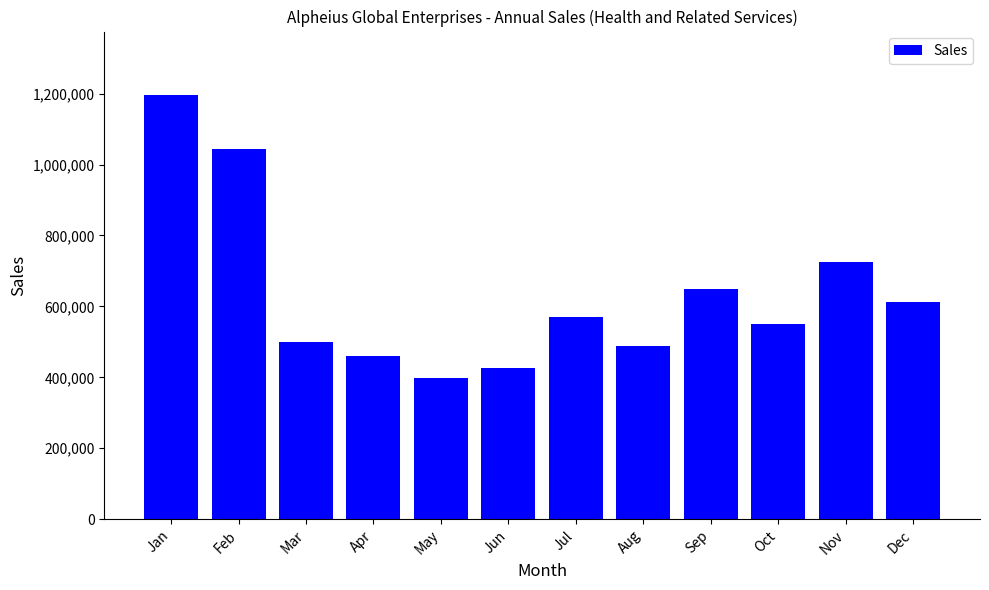

What is the greatest value displayed?

1195722